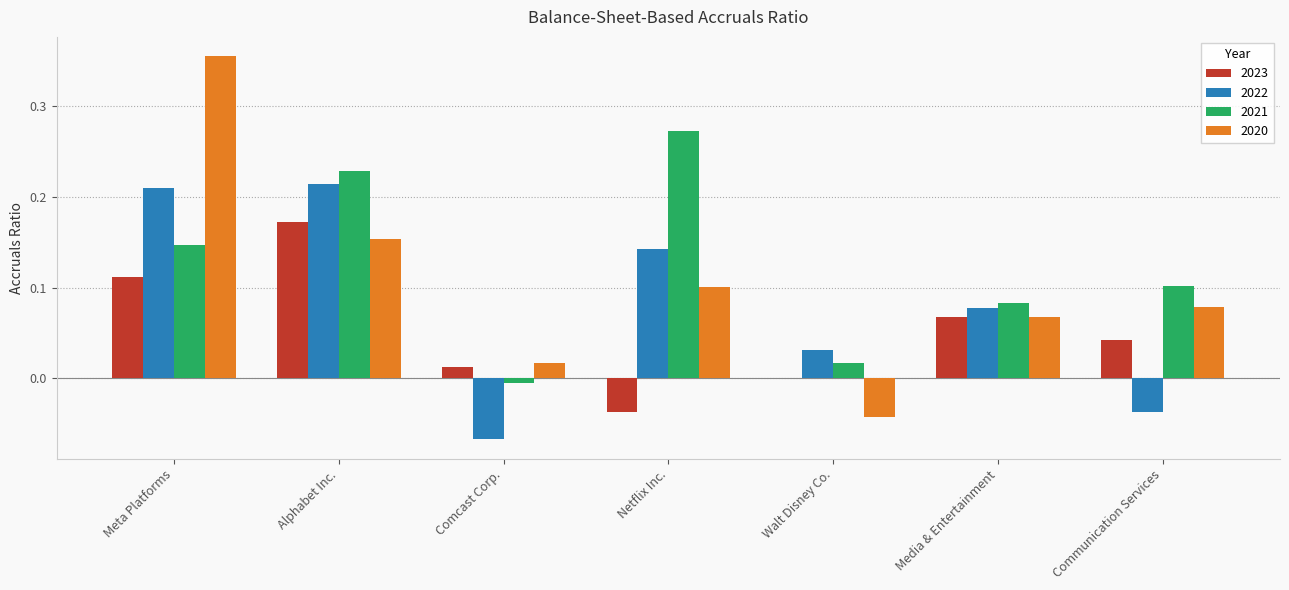

At which label does 2022 reach its peak?

Alphabet Inc.